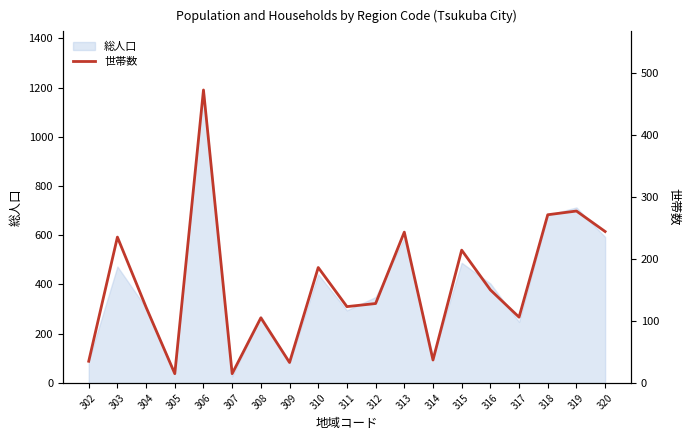

Reading left to right, what are all the values shown in this chart?

35	235	122	15	472	15	105	33	186	123	128	243	37	214	150	106	271	277	244